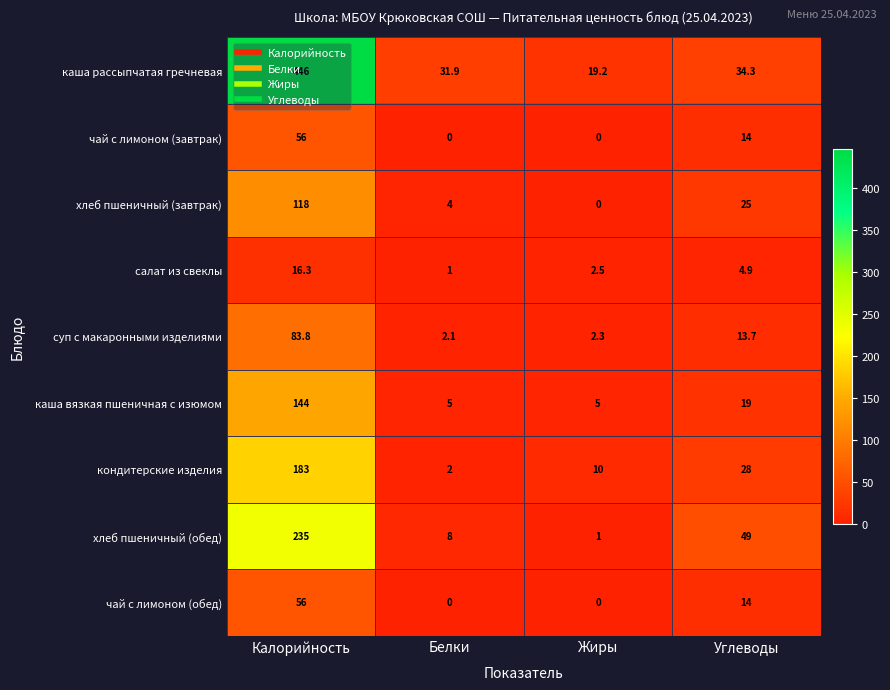

How many data points does each series have?

4